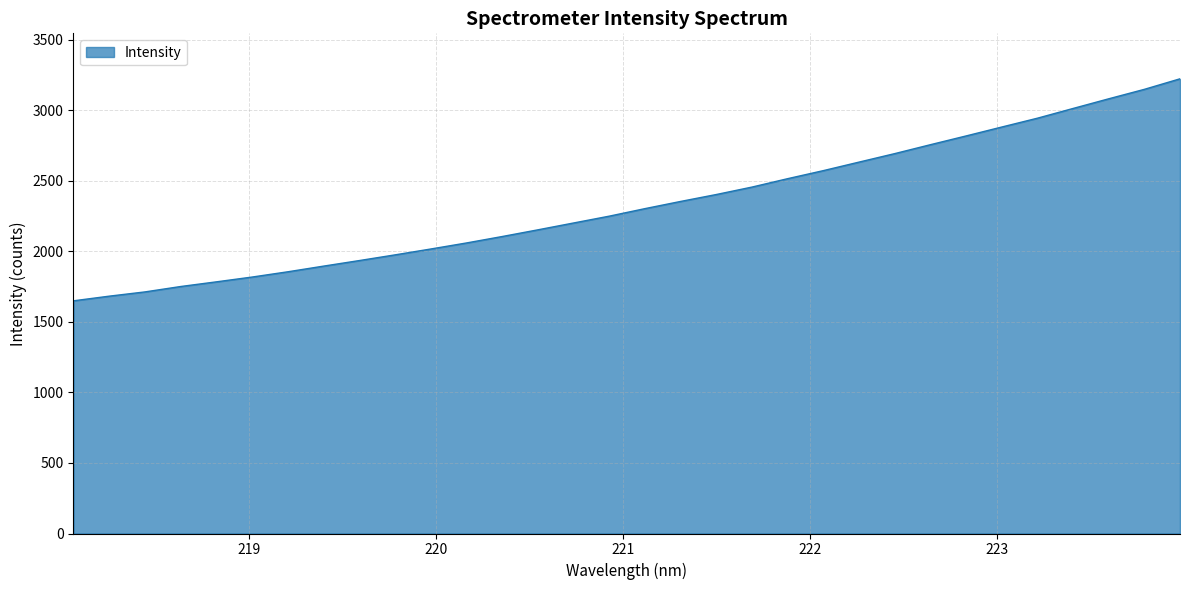

What is the difference between the maximum and minimum values?

1573.4